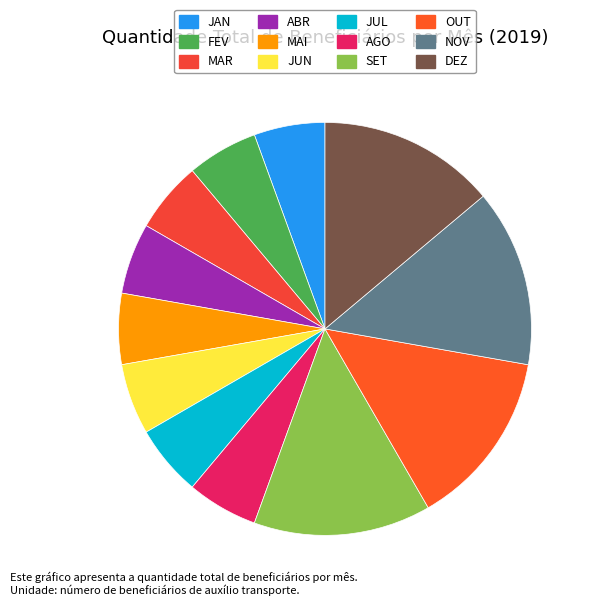

To the nearest percent, what is the difference between the largest and smallest slice percentages?

8%